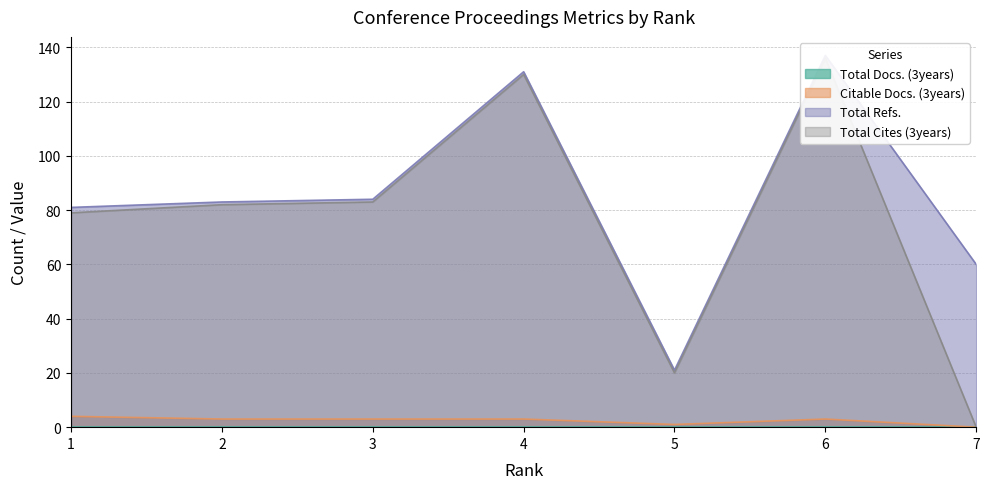

What is the value of the Total Refs. point at the 2nd from the left?

83